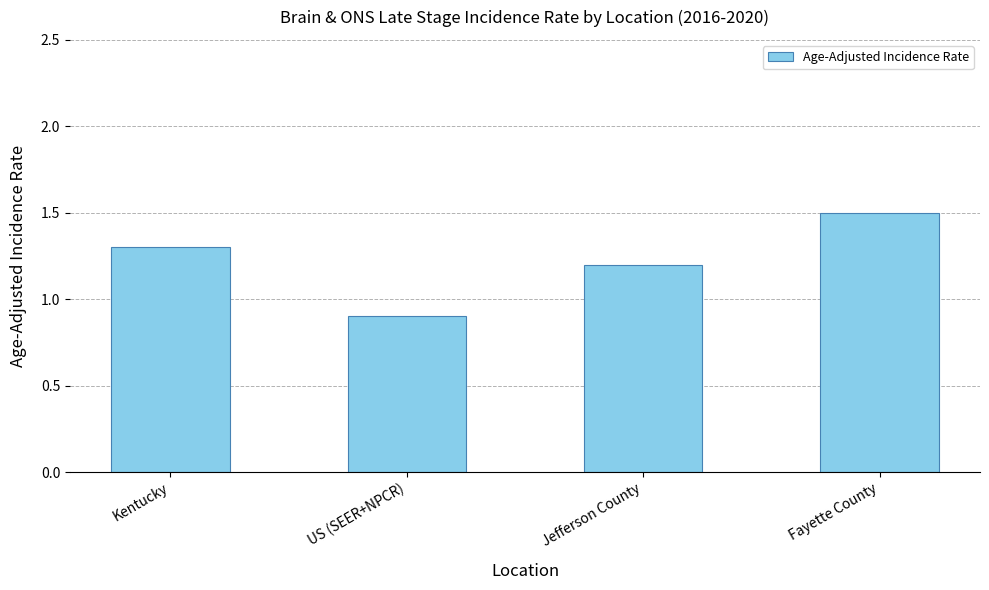

Does the chart contain stacked bars?

No